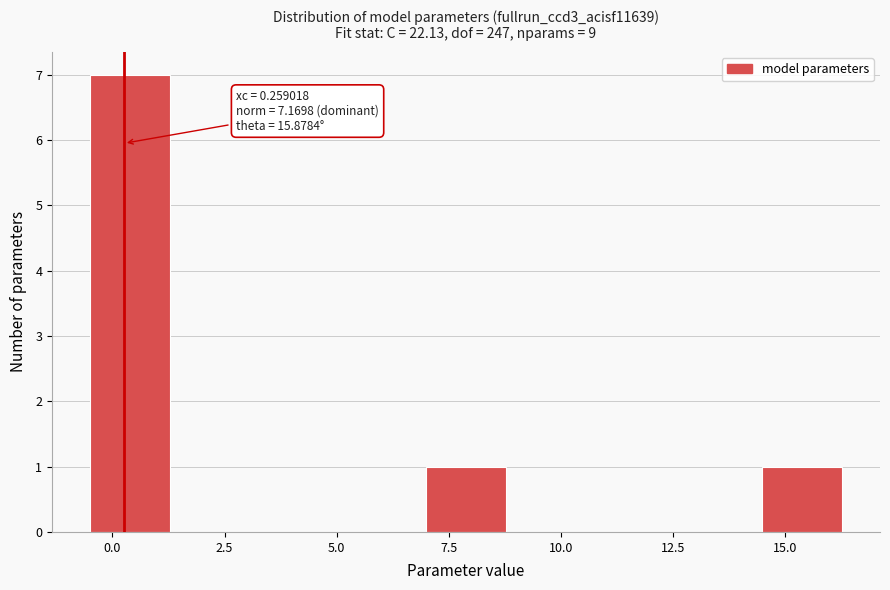

Around what value on the x-axis is the tallest bar? Give the approximate position of its centre, as read against the axis.

0.5